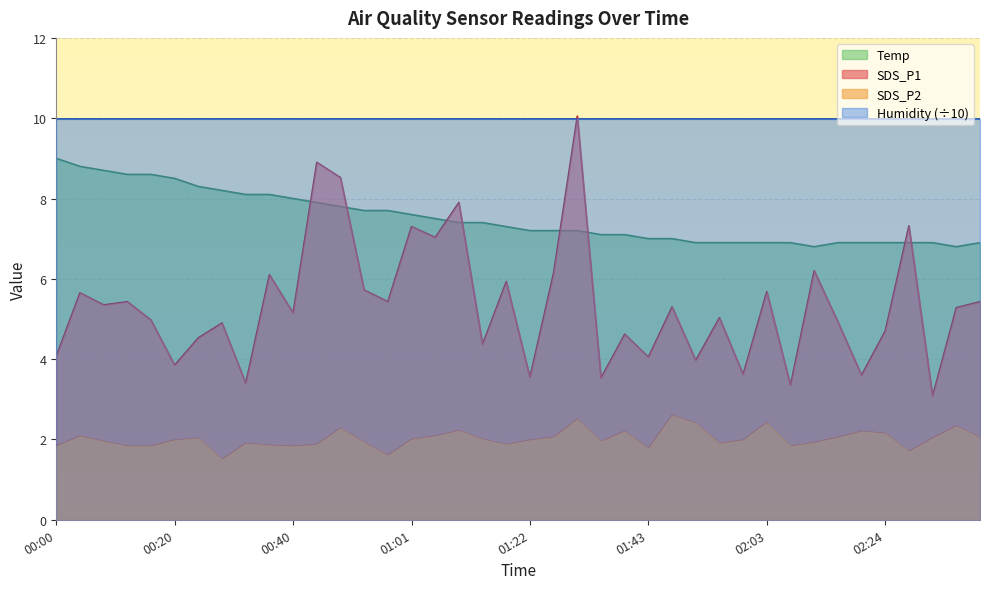

At which category does the chart reach its peak across all series?

01:31